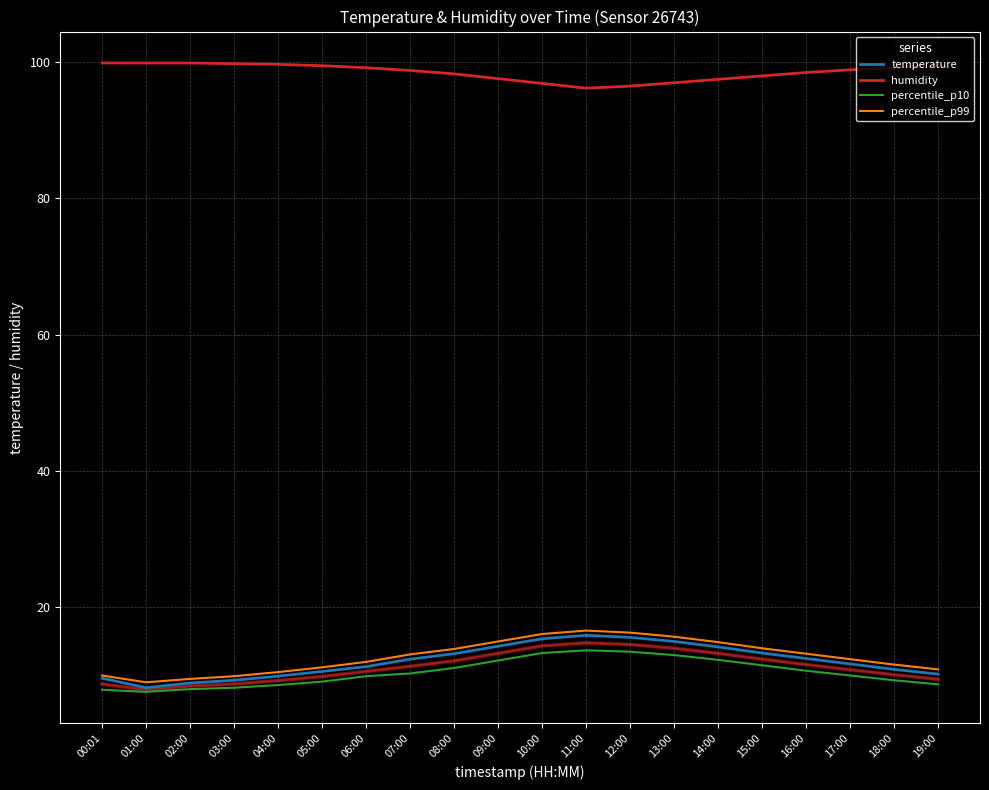

Which series has the largest range (max minus min)?

temperature